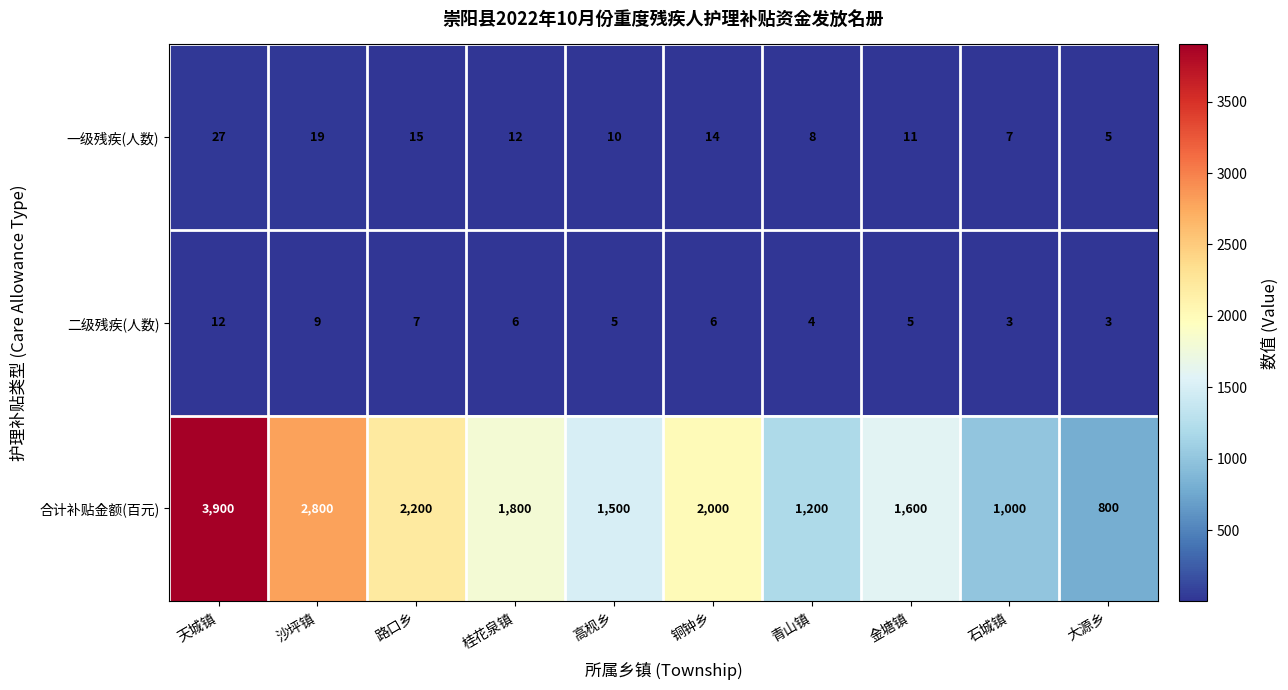

At which category is the sum across all series the highest?

天城镇